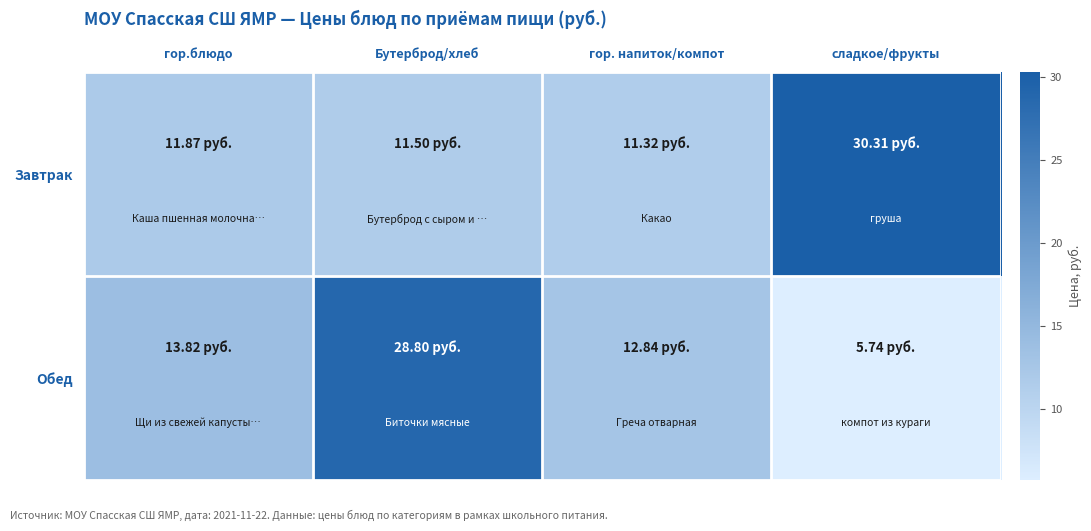

Which category has the lowest value across all series?

сладкое/фрукты